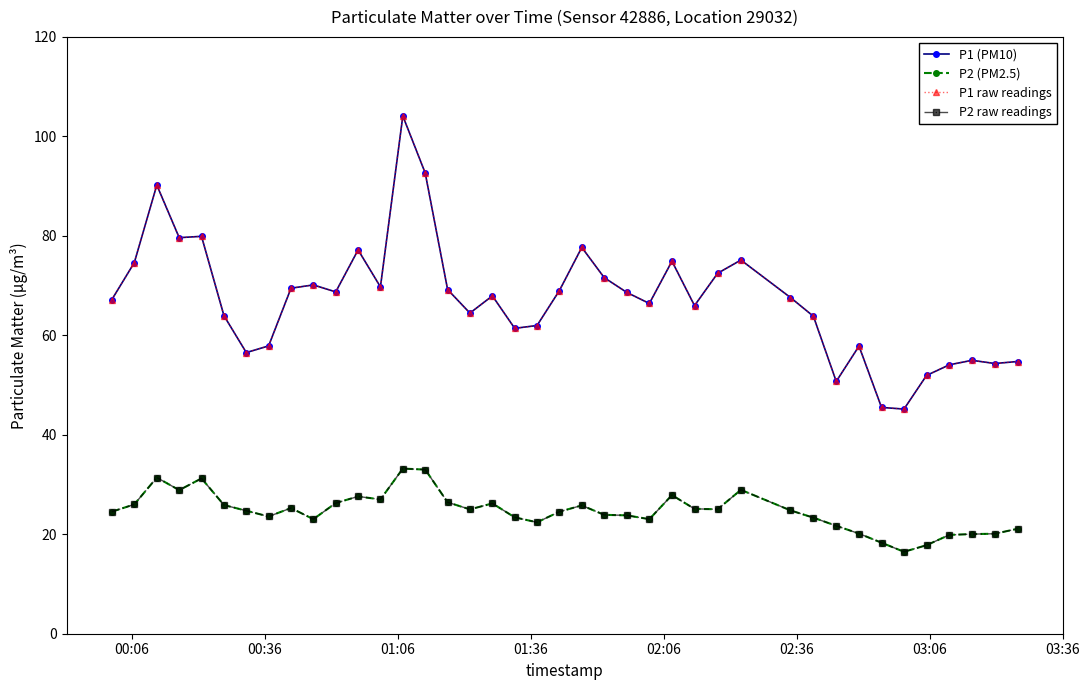

Does the chart have visible grid lines?

No